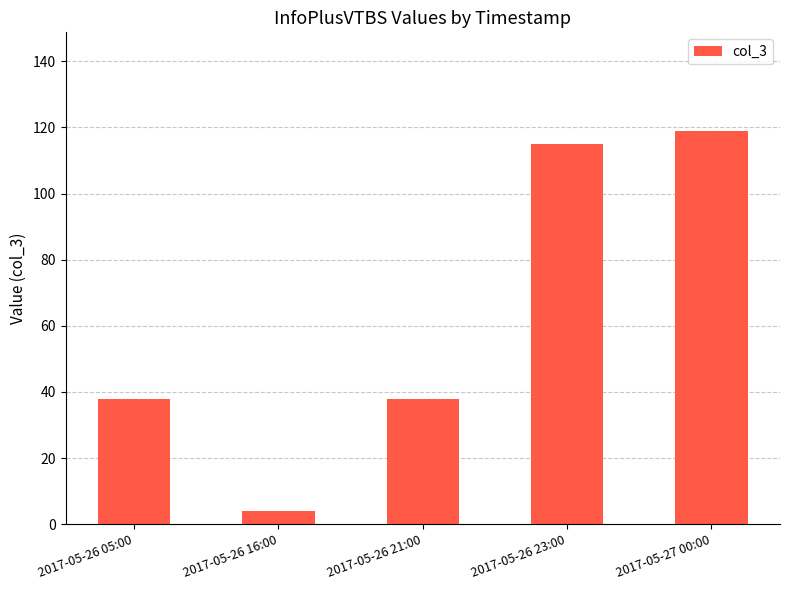

Between 2017-05-27 00:00 and 2017-05-26 23:00, which is larger?

2017-05-27 00:00